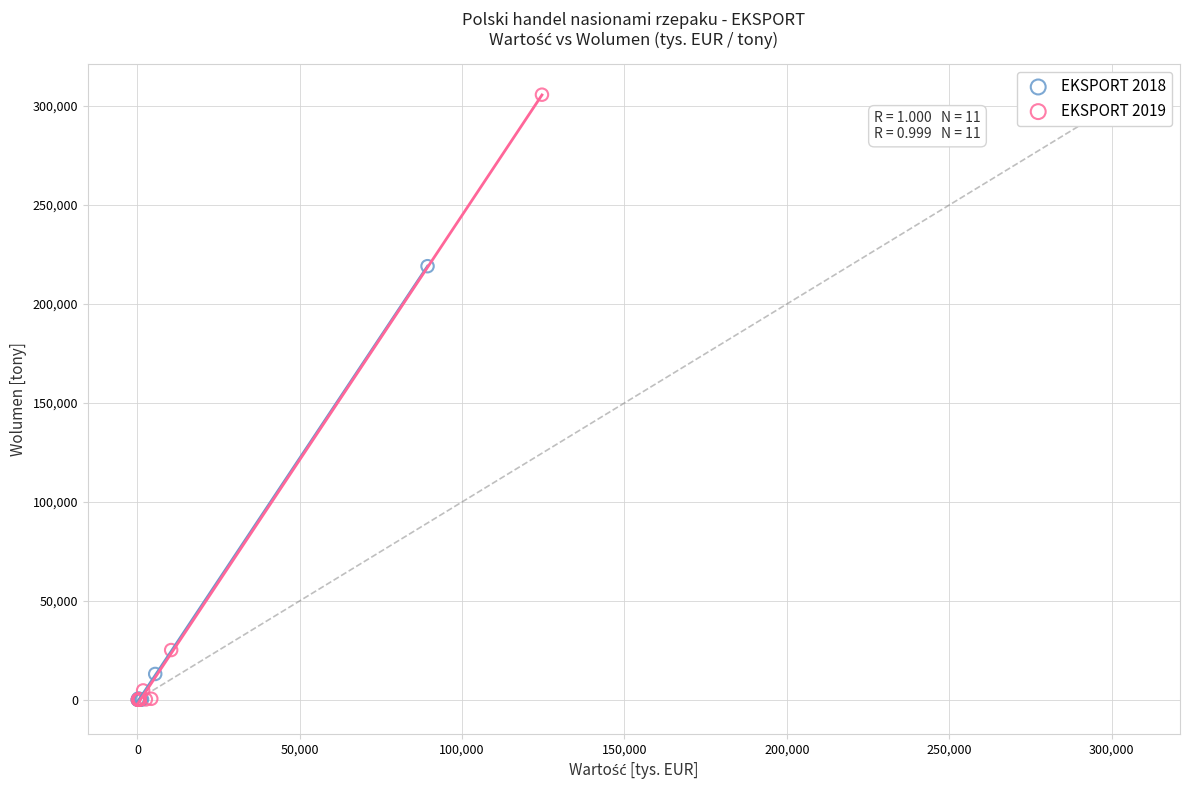

Which series has the widest spread of Y values?

EKSPORT 2019